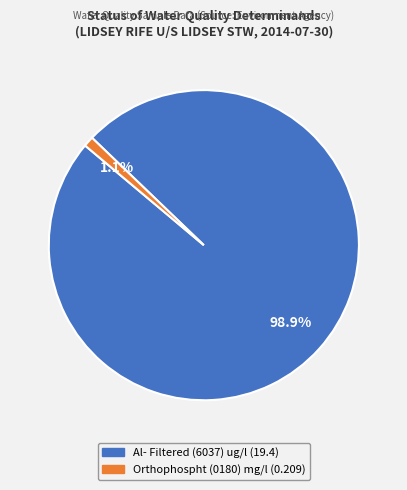

What is the majority slice?

Al- Filtered (6037) ug/l